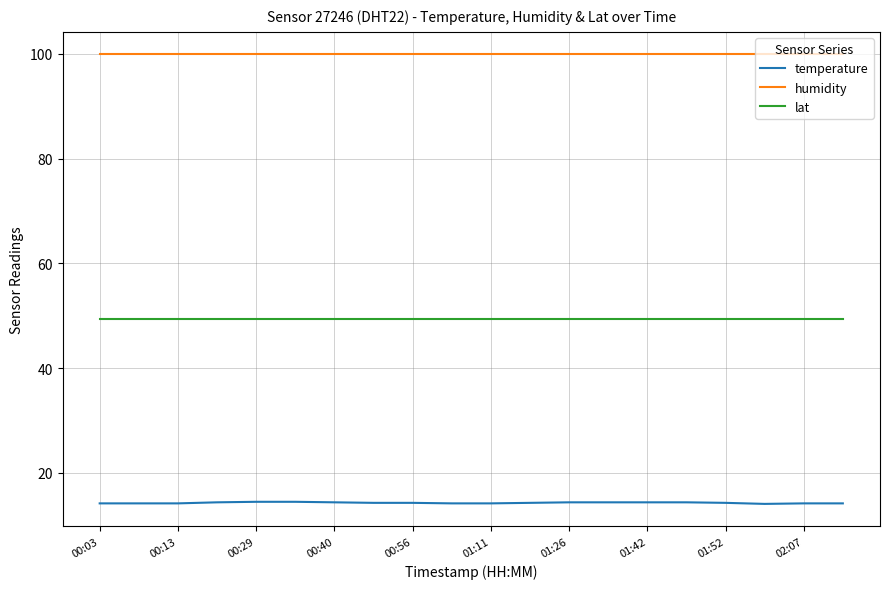

True or false: temperature and lat cross at least once.

False